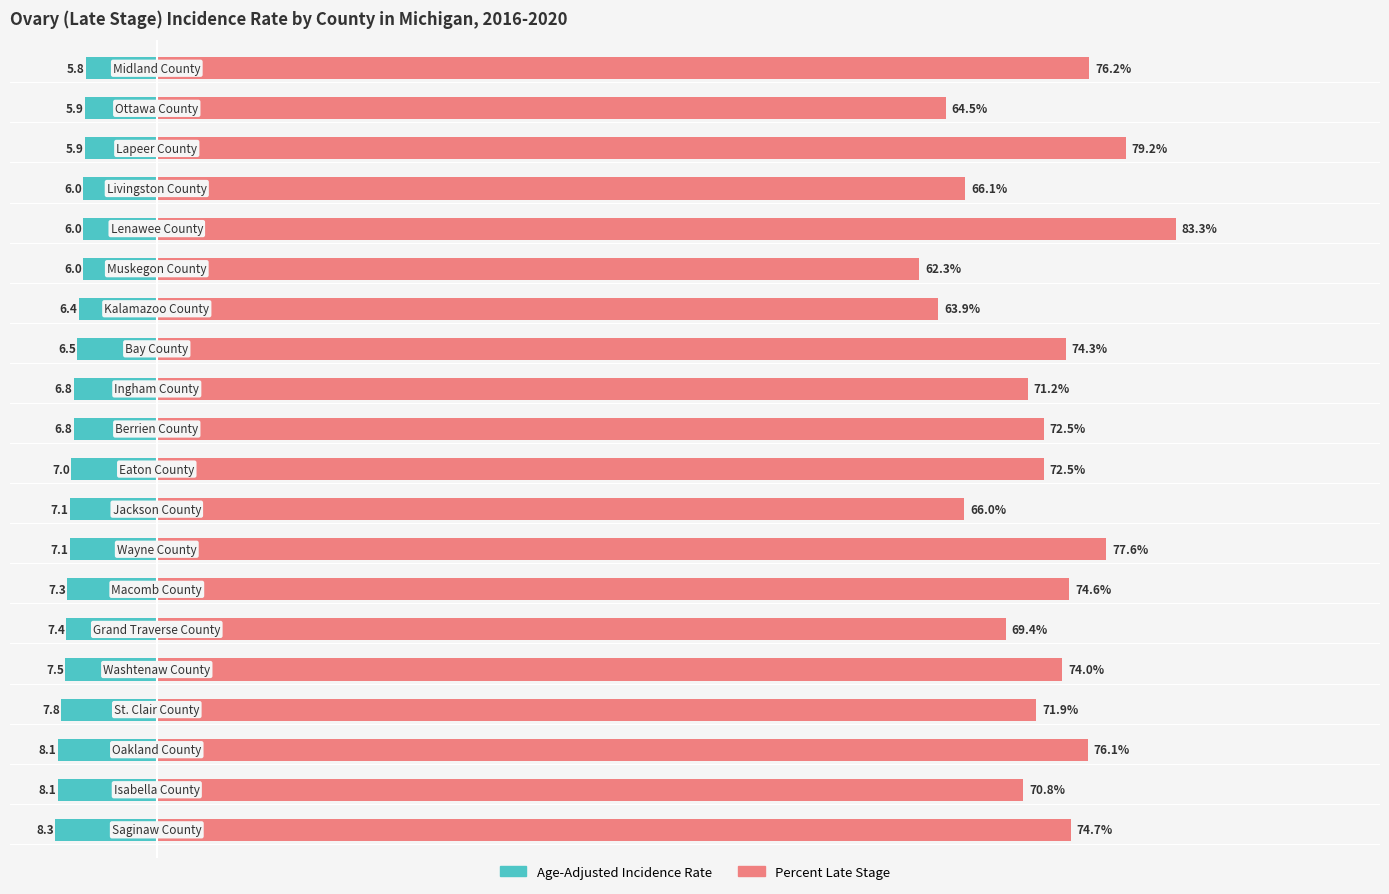

Which series has the widest spread of values?

Percent Late Stage